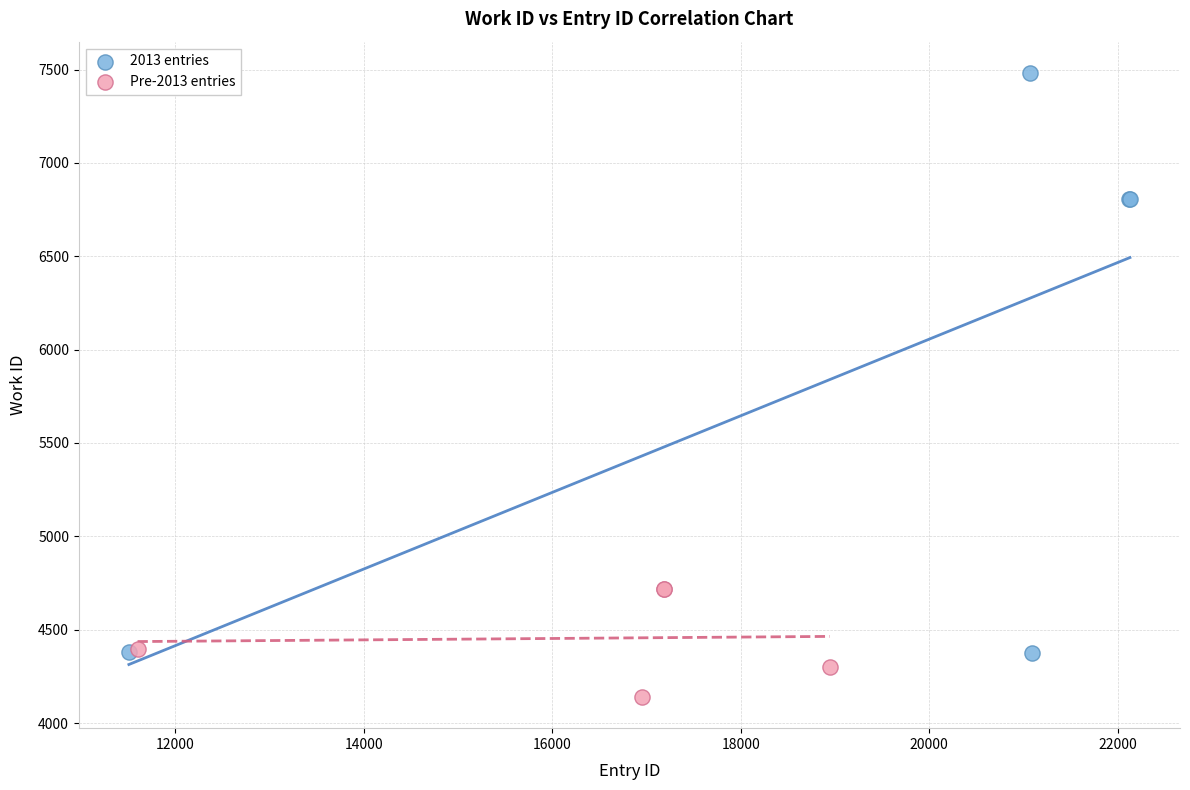

Which series has the widest spread of Y values?

2013 entries